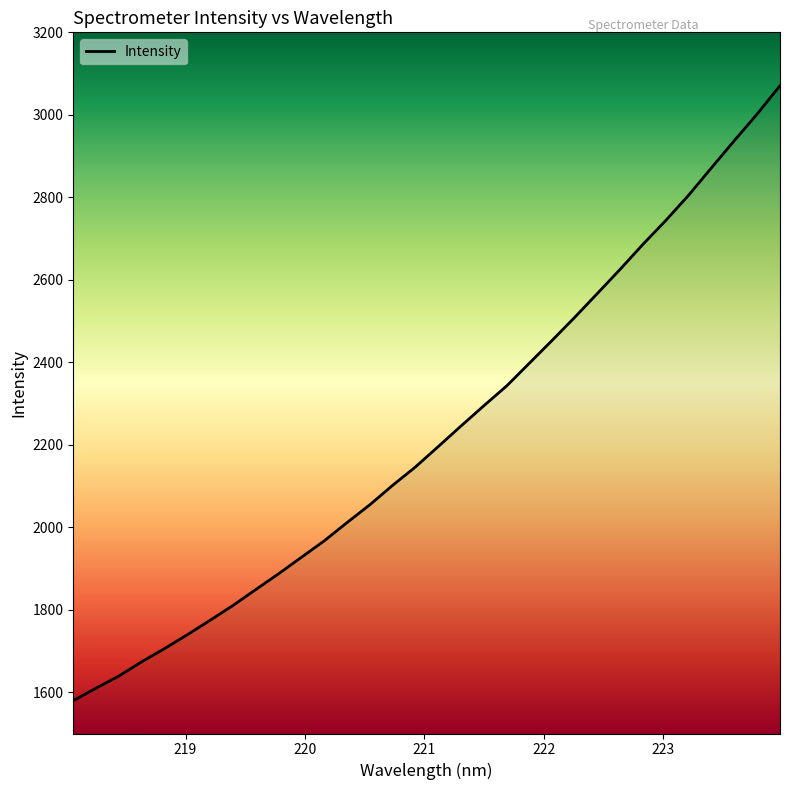

What is the maximum value shown in the chart?

3070.6